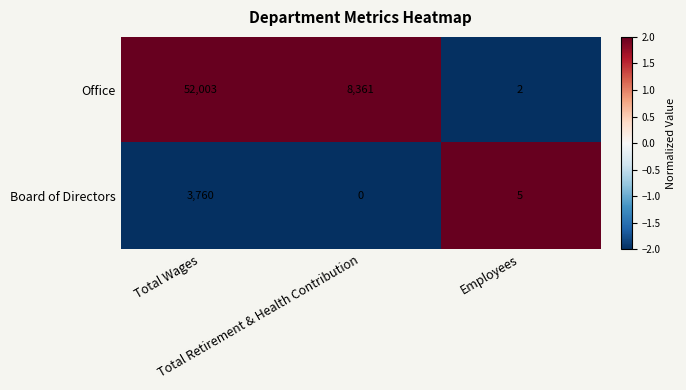

Which series has the widest spread of values?

Office